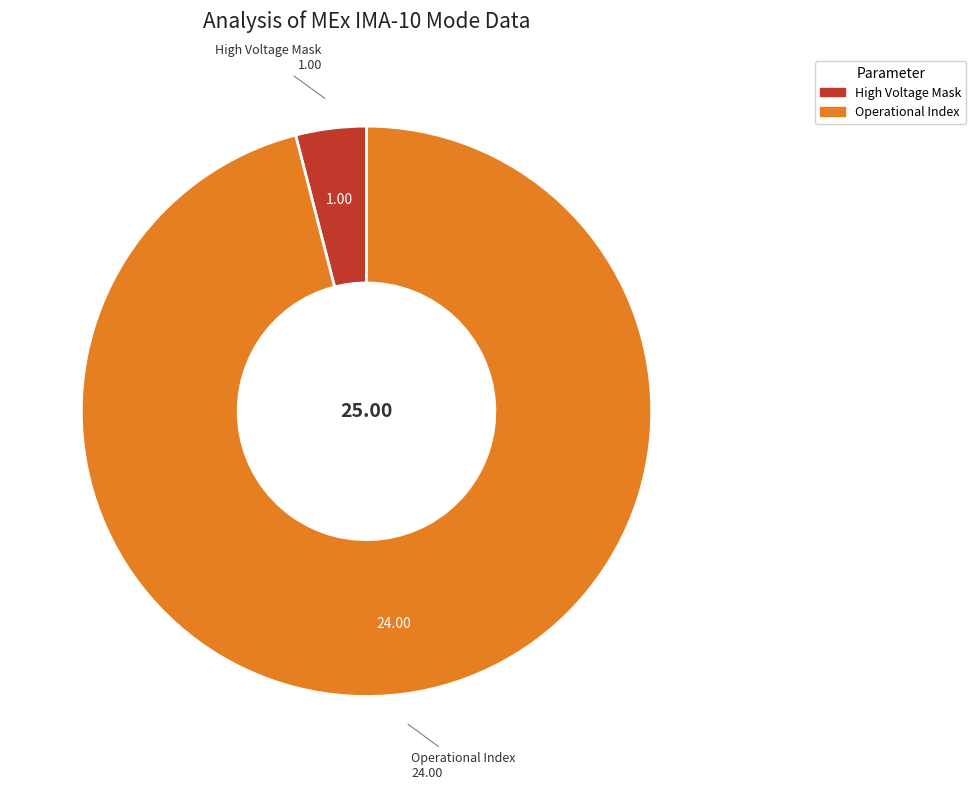

Does any single category account for the majority?

Yes